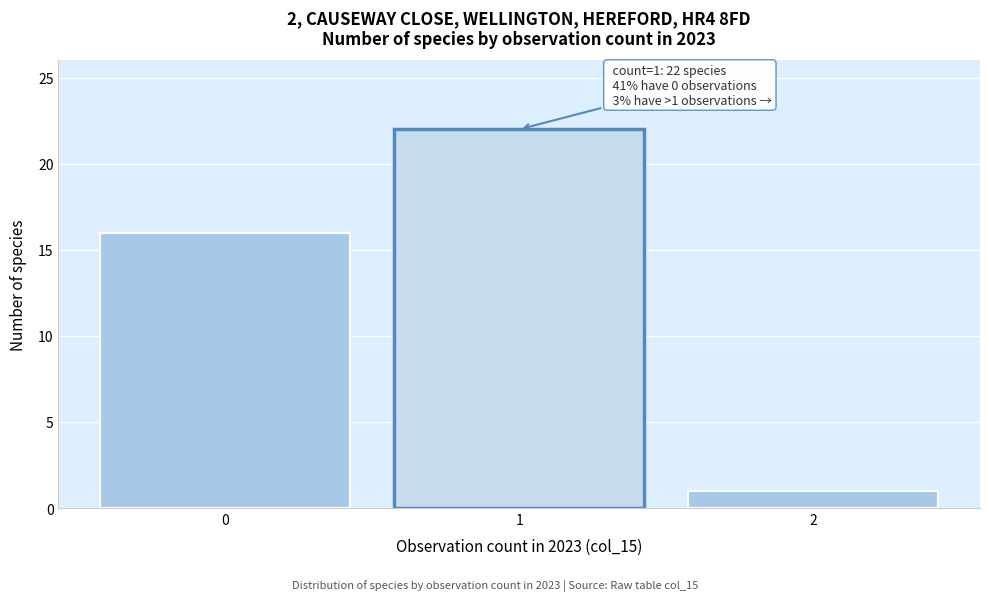

Reading left to right, transcribe all the data shown in this chart.

16	22	1